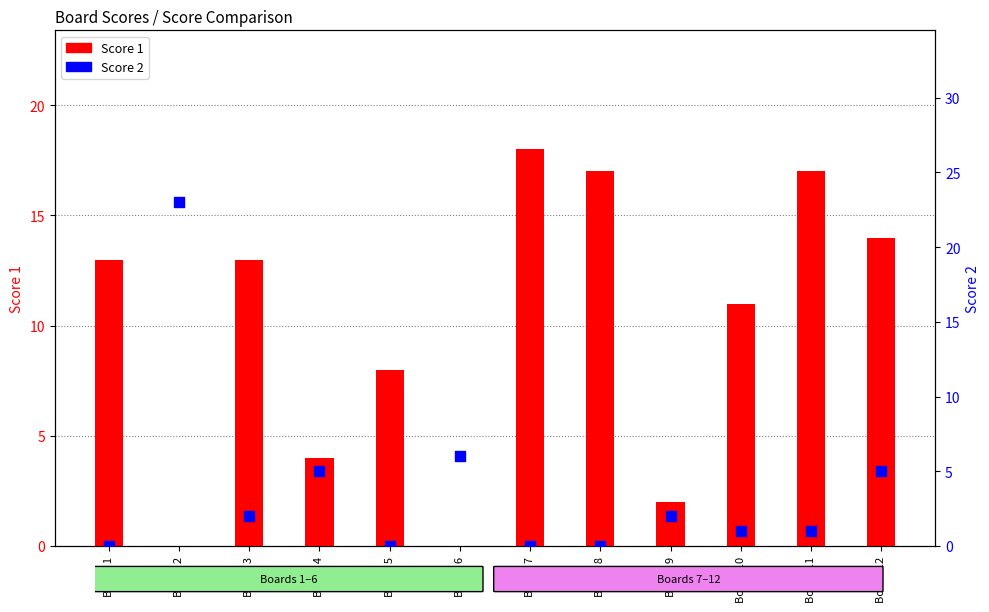

Which series contains the highest Y value?

Score 2